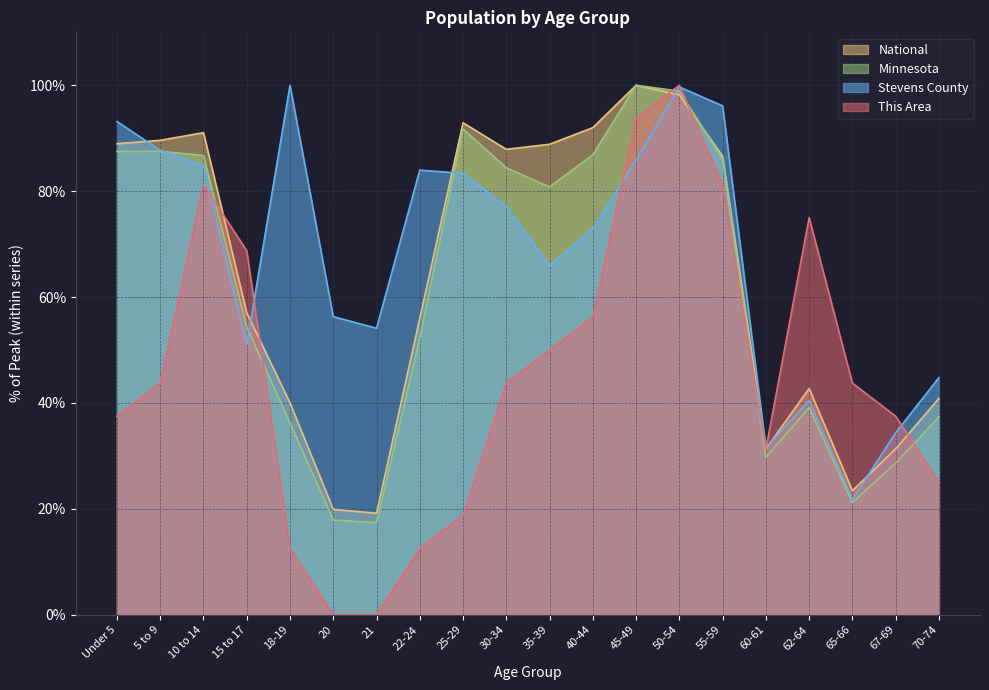

Is the value of Minnesota at 20 greater than the value of This Area at 70-74?

No